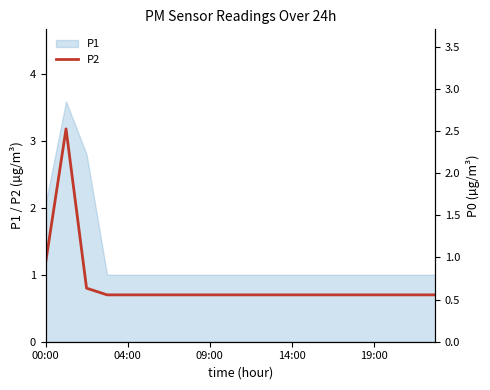

Reading left to right, extract all data points from this chart.

1.2	3.2	0.8	0.7	0.7	0.7	0.7	0.7	0.7	0.7	0.7	0.7	0.7	0.7	0.7	0.7	0.7	0.7	0.7	0.7